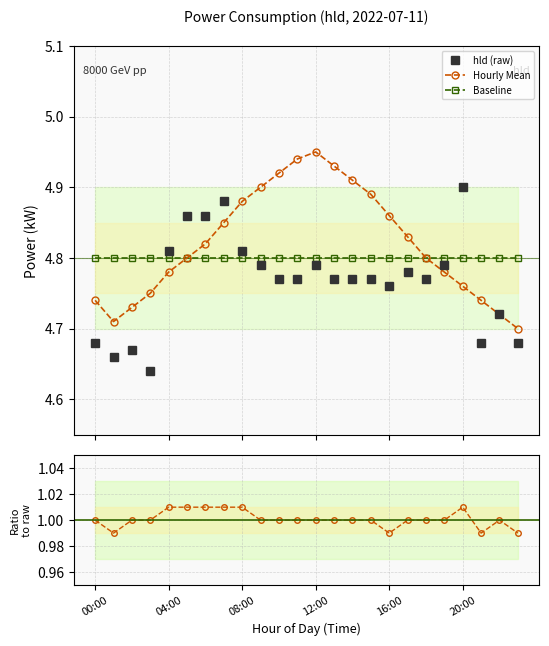

How many interior local peaks does the Hourly Mean series have?

1